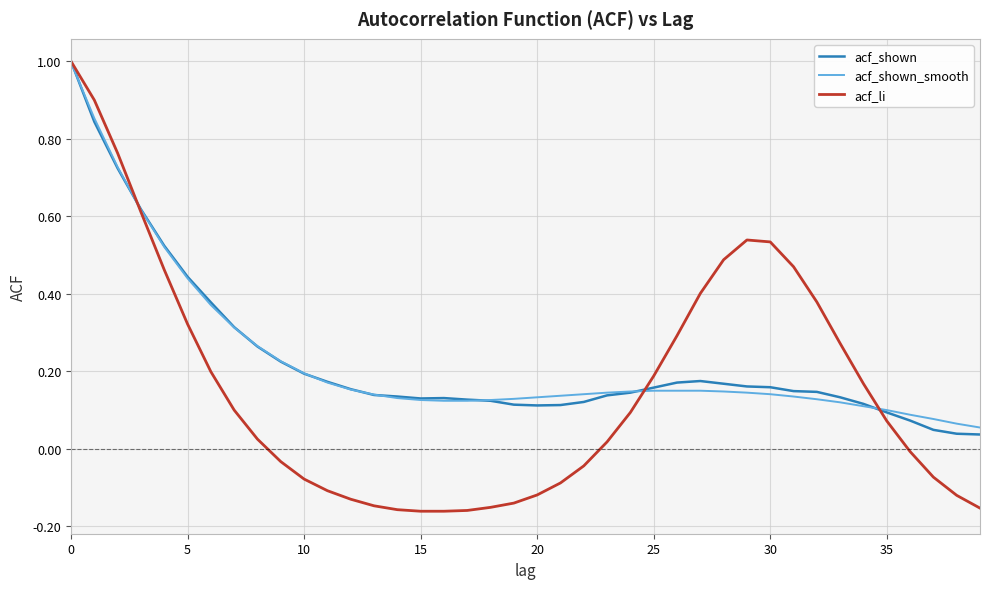

Which series has the widest spread of values?

acf_li